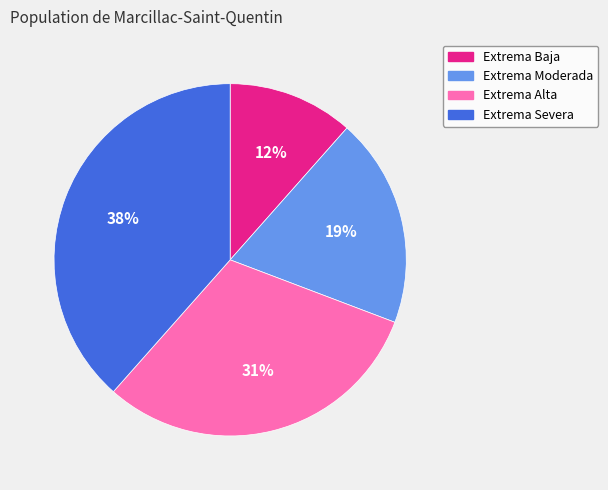

Is it true that Extrema Severa is 38% of the pie?

True